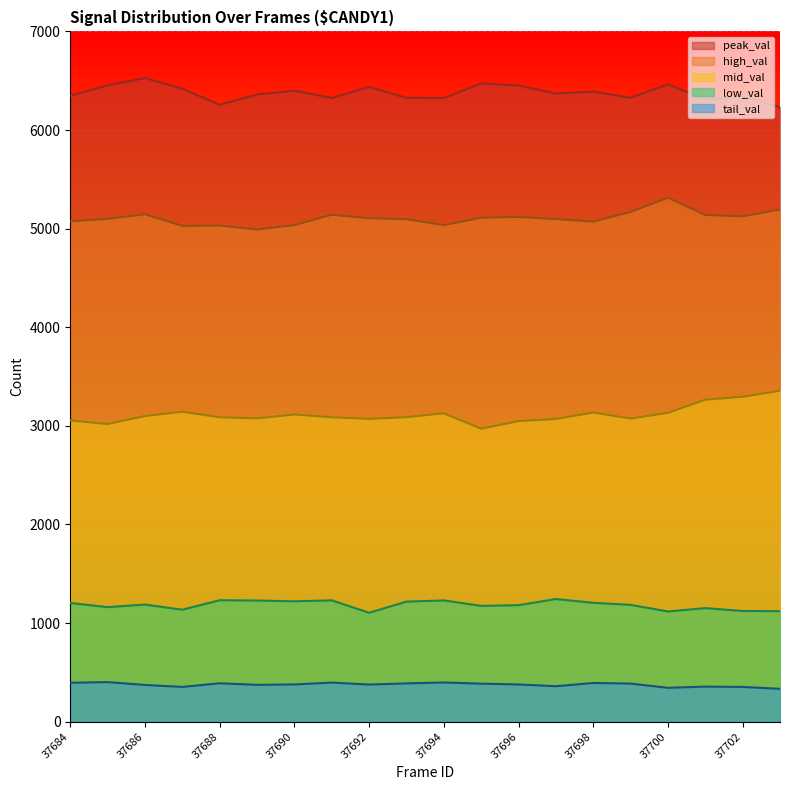

What is the sum of all tail_val values?

7517